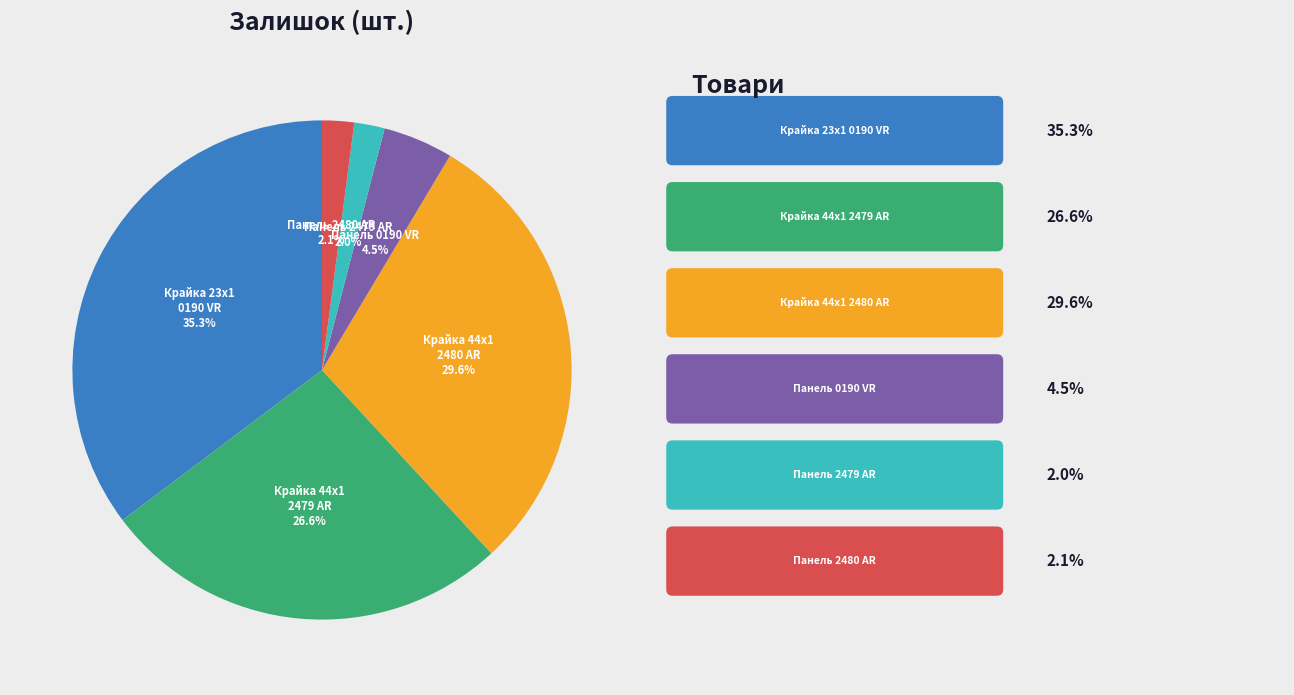

Which slice is the largest?

Крайка 23x1 0190 VR